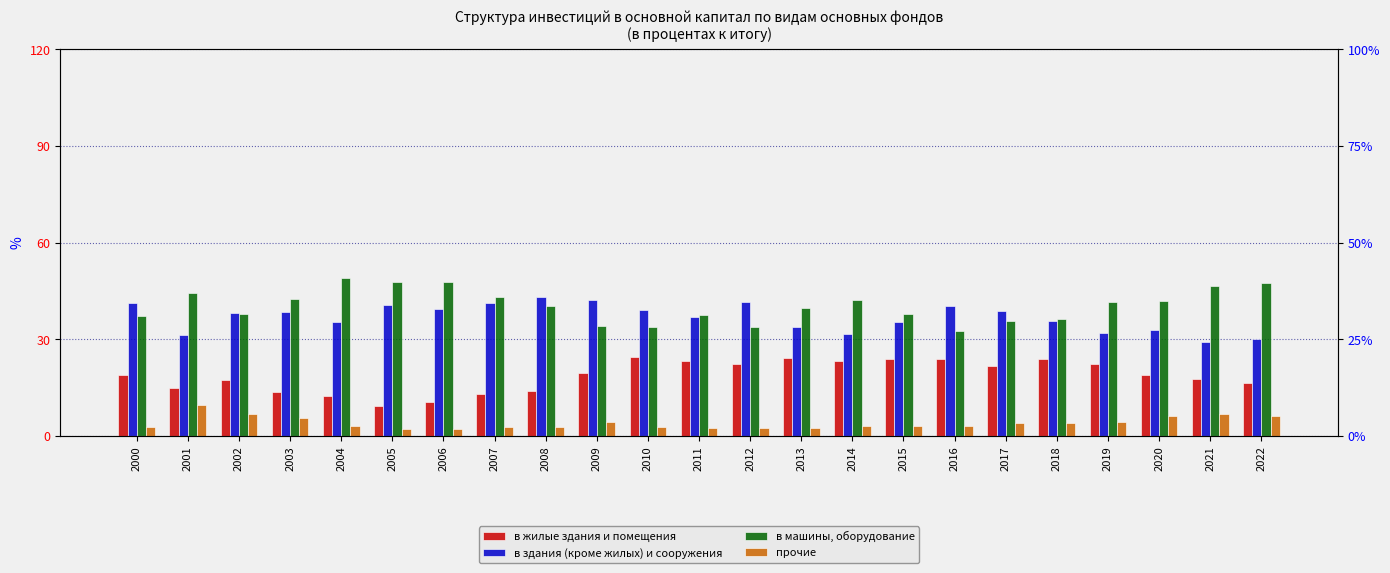

What is the value of the в жилые здания и помещения bar at the 15th from the left?

23.3